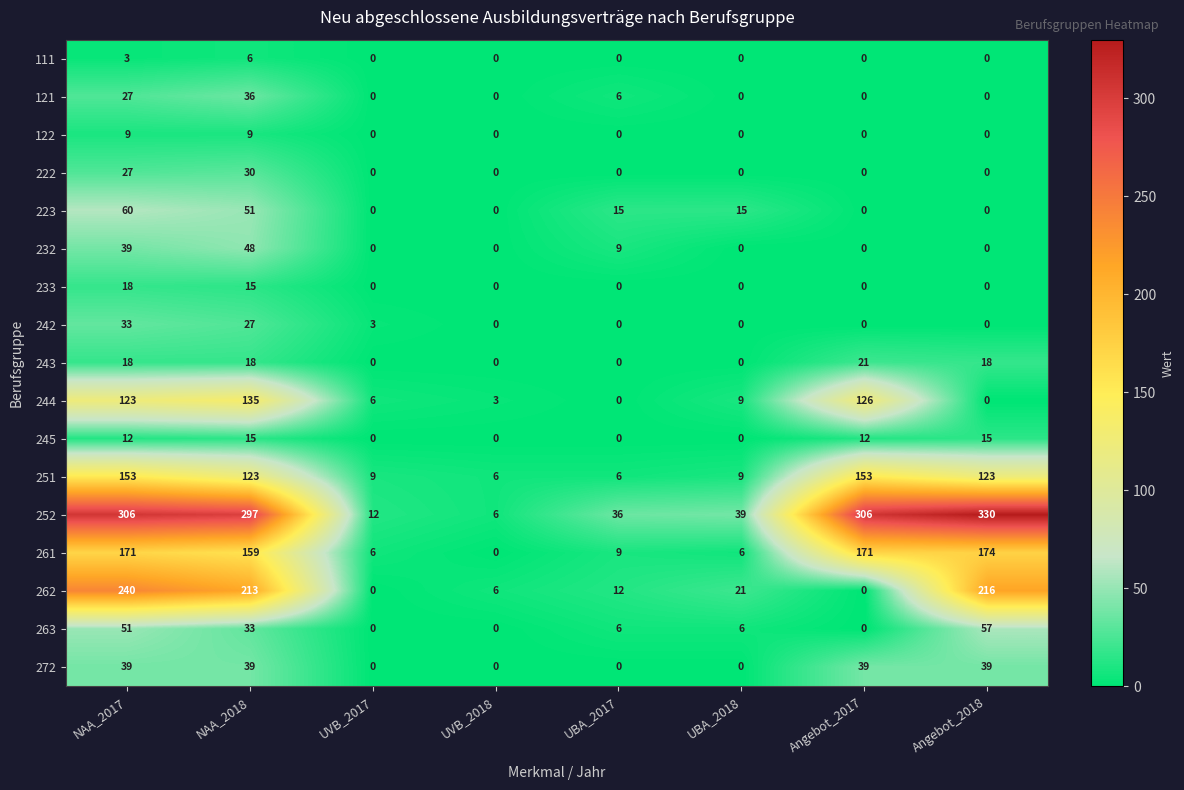

Which series has the widest spread of values?

252